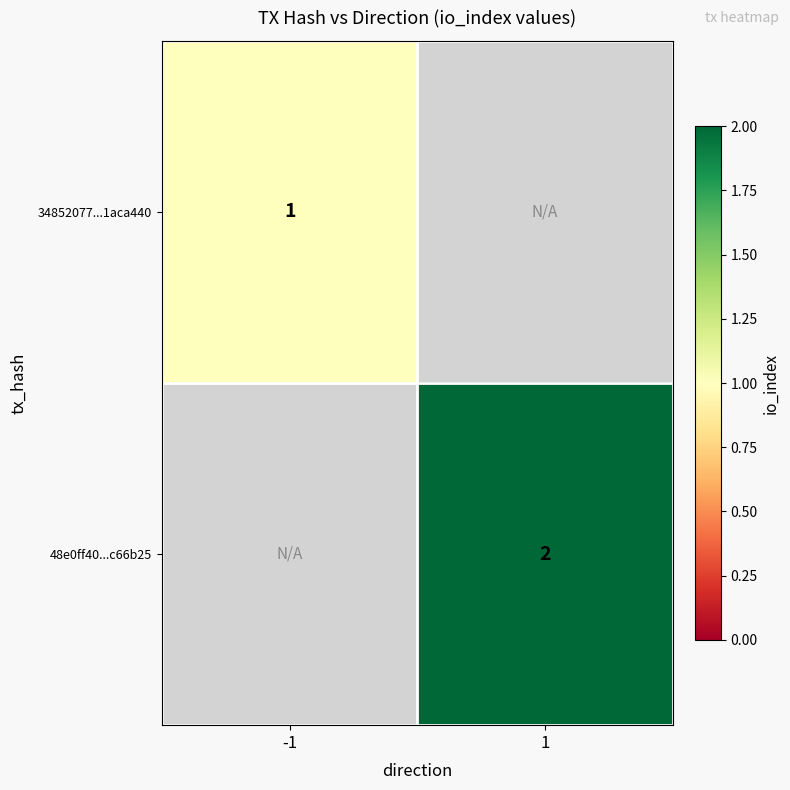

The value of 34852077...1aca440 at -1 is 1. True or false?

True